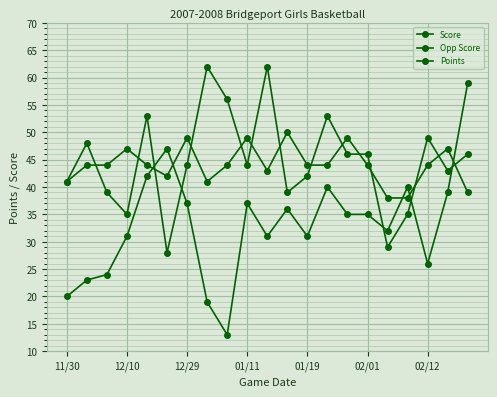

At how many categories does at least one series exceed 25?

21